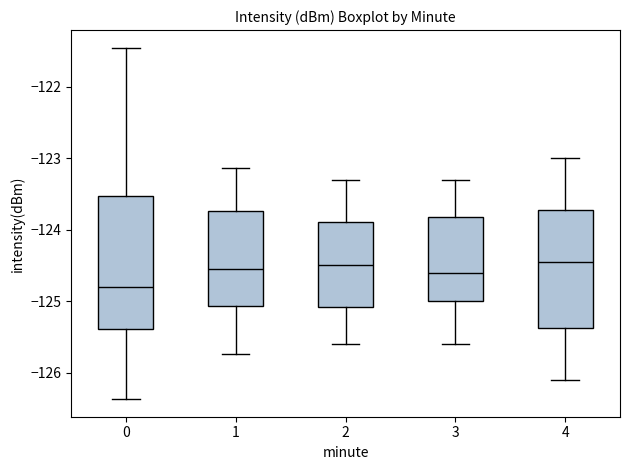

Where does the lower whisker of the box at x = 0 end on the y-axis? The values are not printed on the chart, so give them approximately, as read against the axis.

-126.4